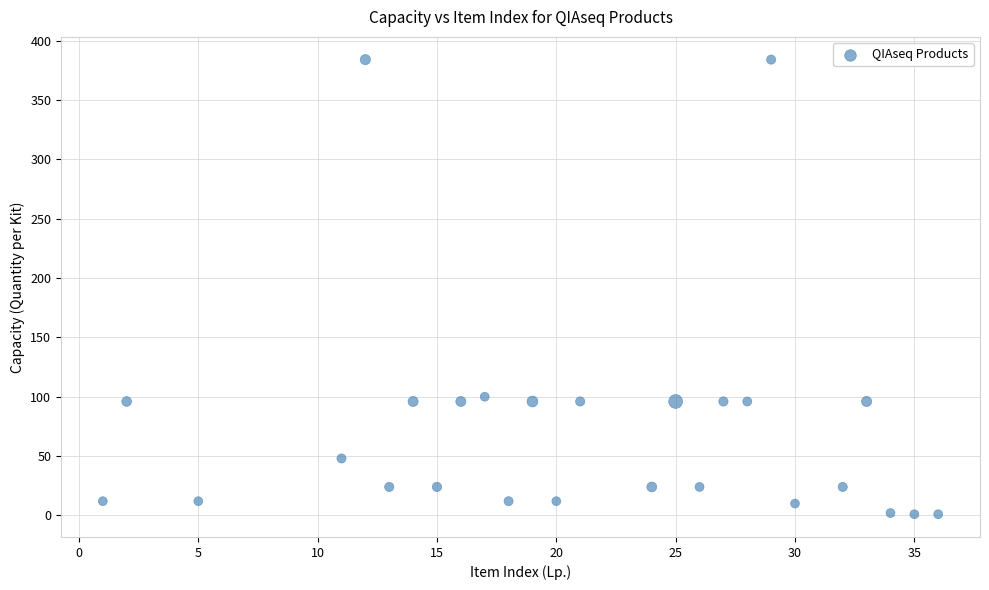

What is the range of Y values (max minus min)?

383